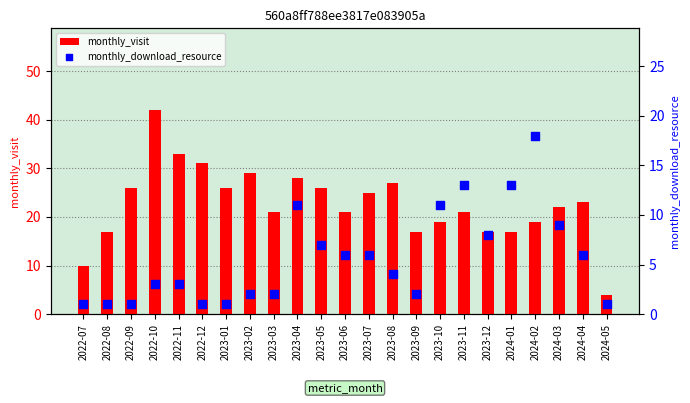

At how many categories does at least one series exceed 1?

23